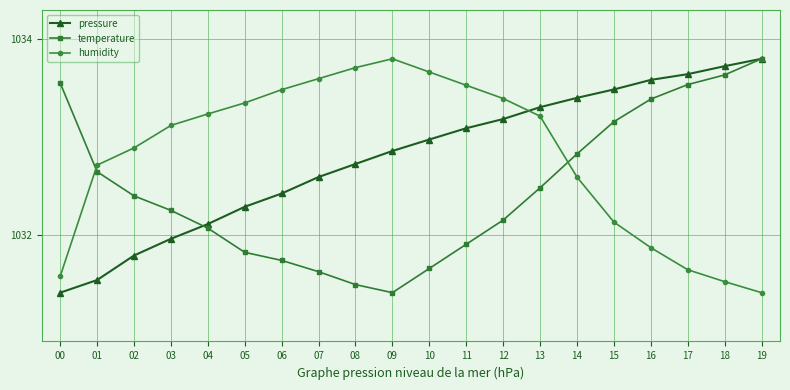

What is the highest value of the pressure series?

1033.8